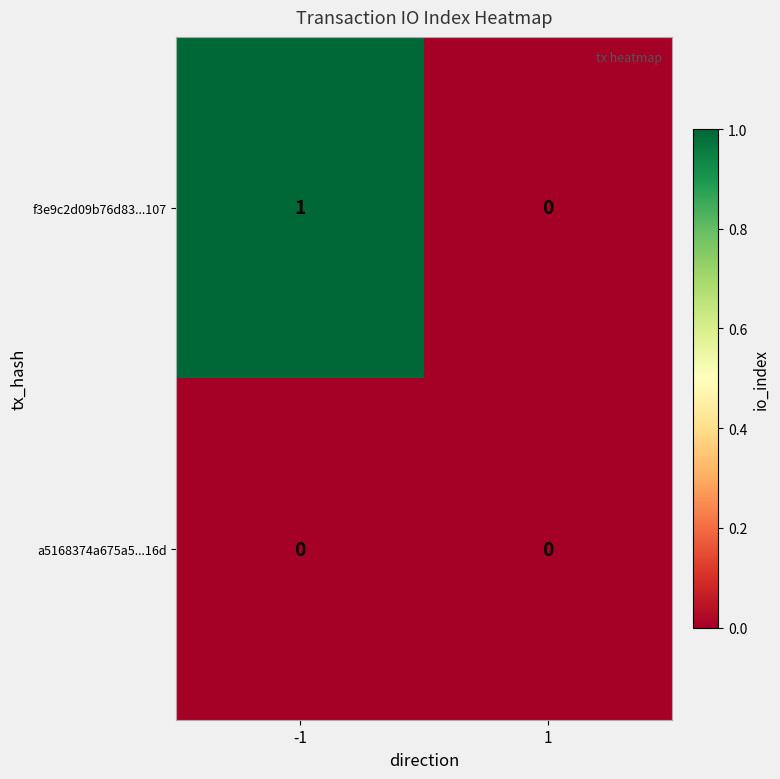

List the series in order of their peak value, highest first.

f3e9c2d09b76d83...107, a5168374a675a5...16d